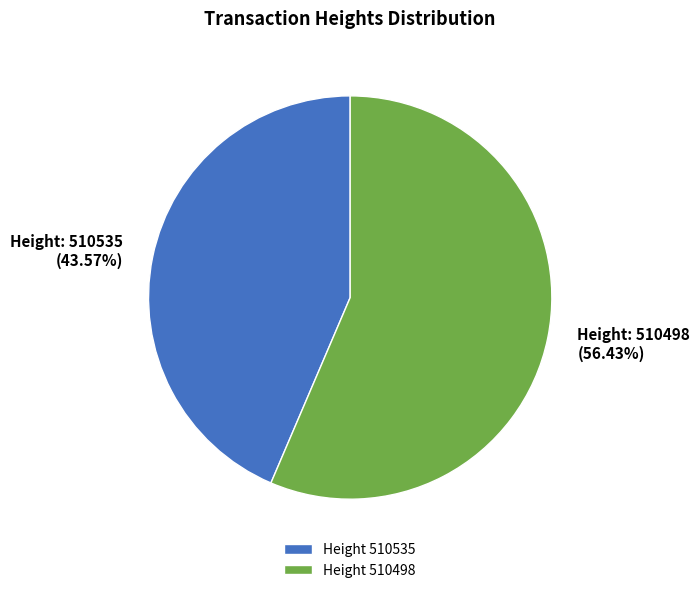

Between Height 510535 and Height 510498, which is larger?

Height 510498